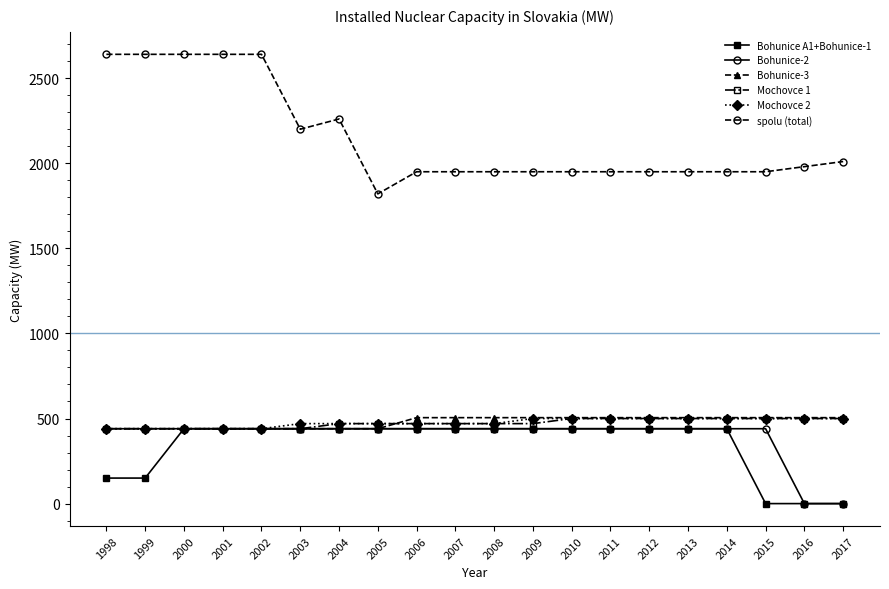

Which series has the largest range (max minus min)?

spolu (total)